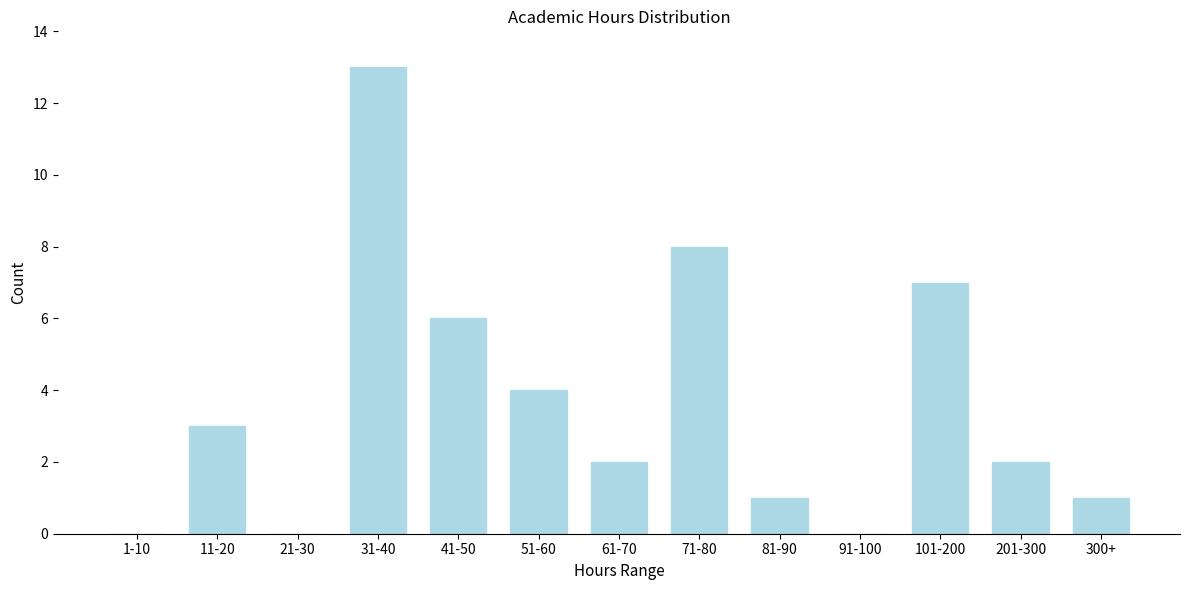

Reading left to right, what are all the values shown in this chart?

1-10=0	11-20=3	21-30=0	31-40=13	41-50=6	51-60=4	61-70=2	71-80=8	81-90=1	91-100=0	101-200=7	201-300=2	300+=1